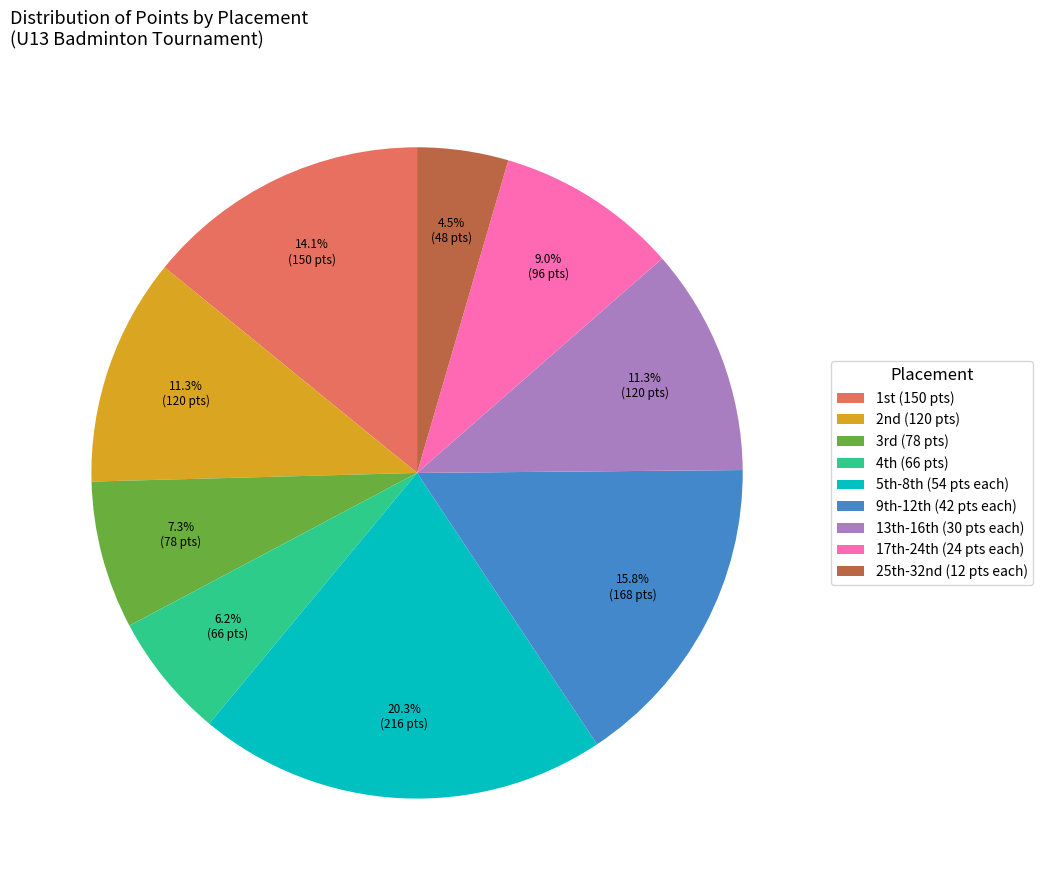

What is the smallest slice in the pie chart?

25th-32nd (12 pts each)